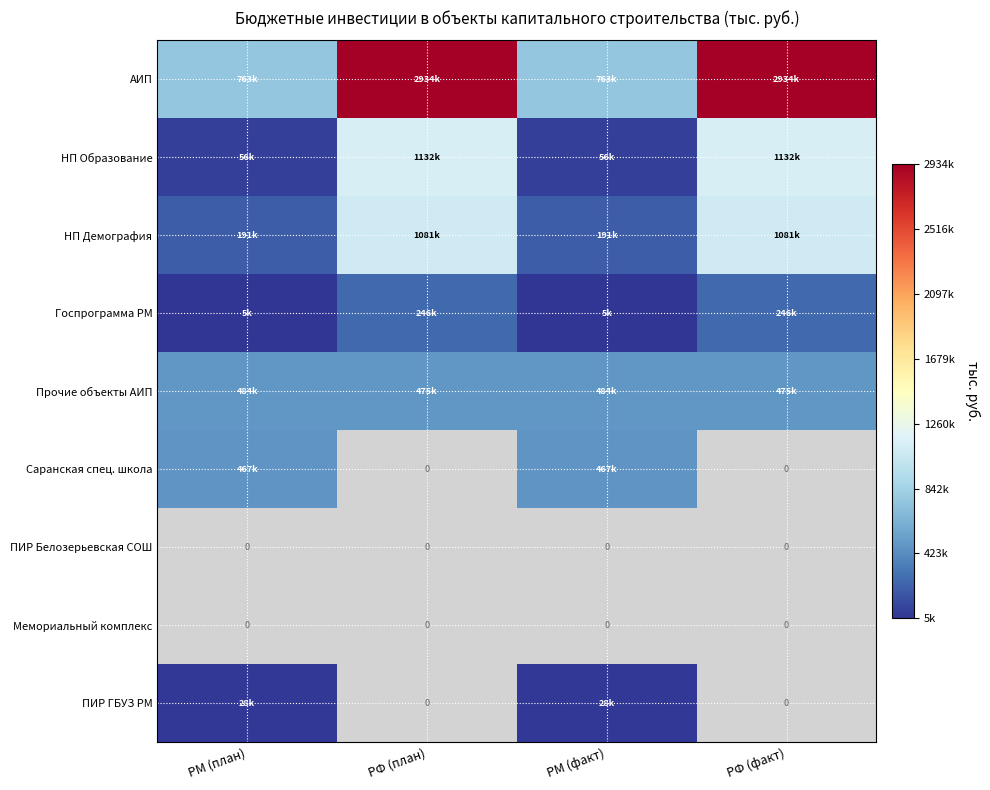

What is the average value of the НП Образование series?

593892.3